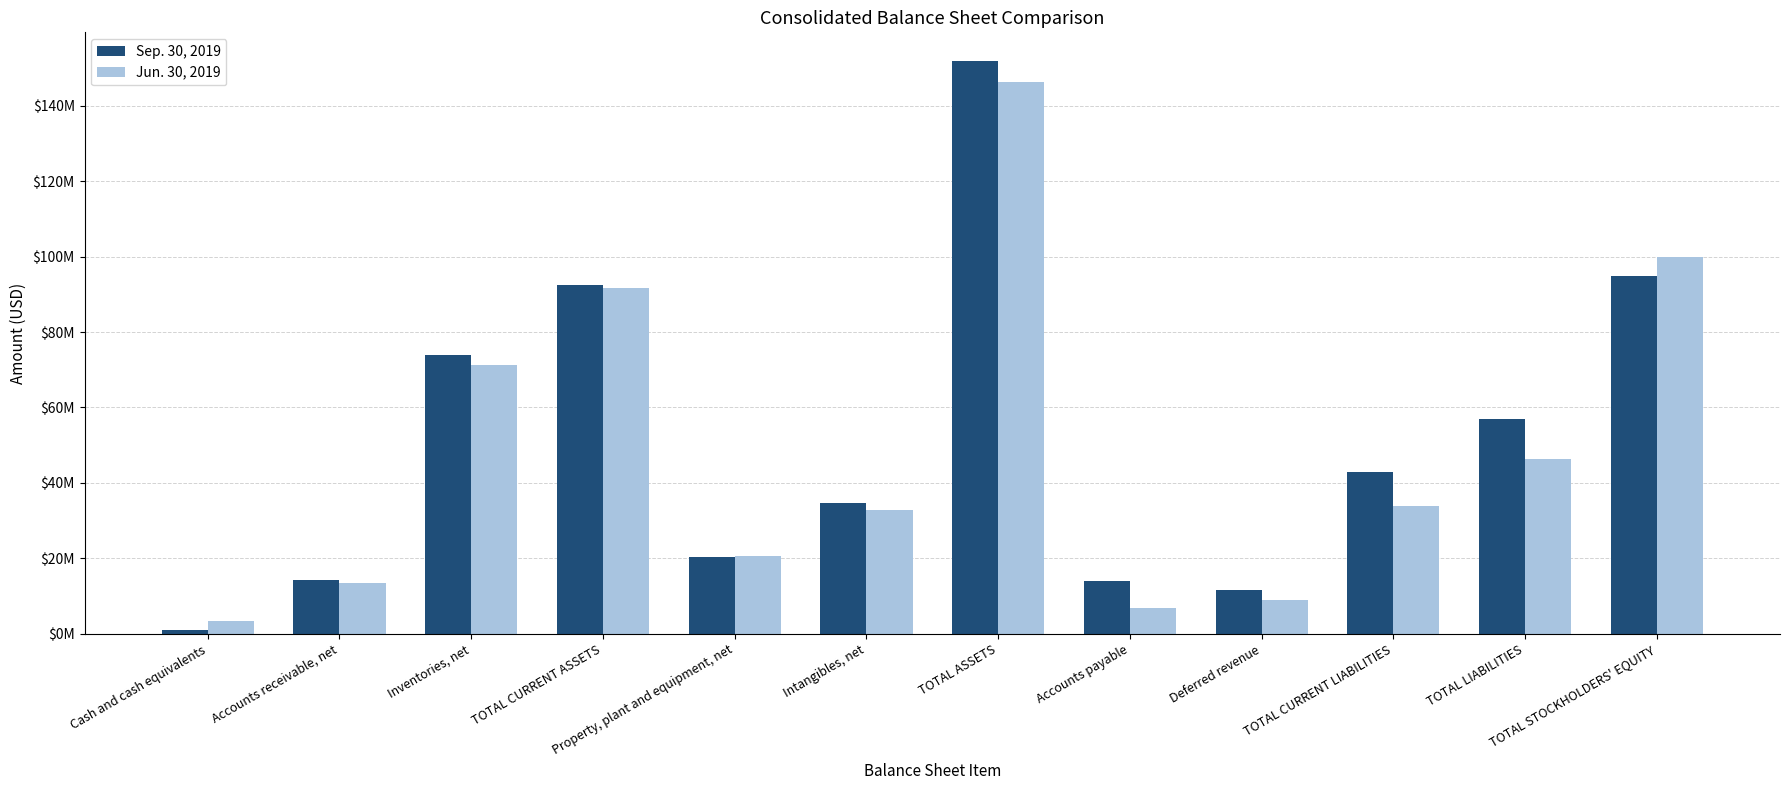

List the series in order of their overall mean, highest first.

Sep. 30, 2019, Jun. 30, 2019